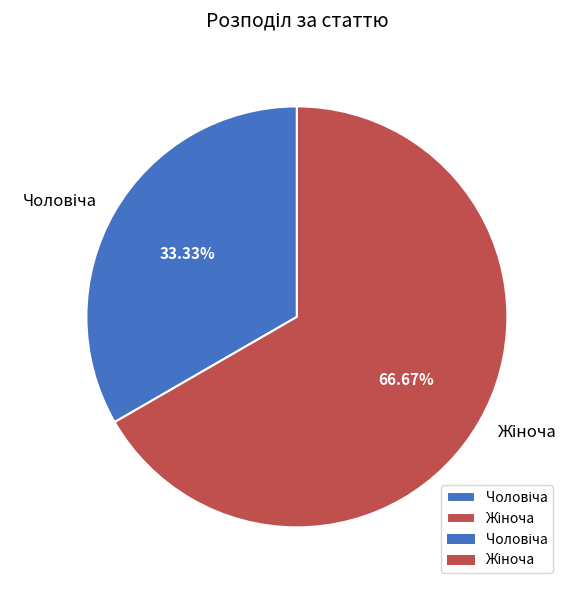

Which category has the smallest portion of the pie?

Чоловіча